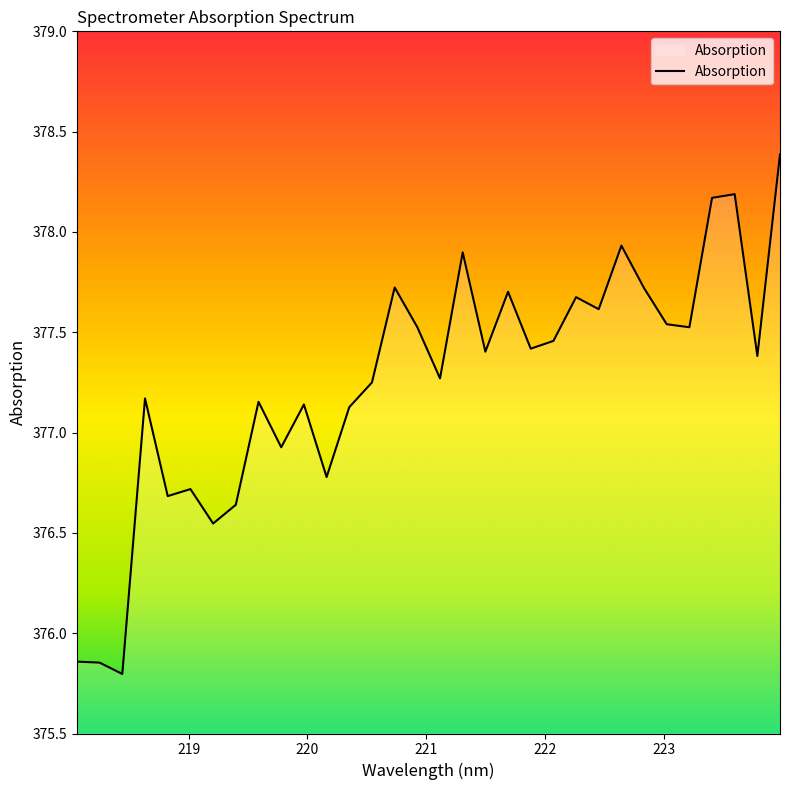

What is the maximum value shown in the chart?

378.4